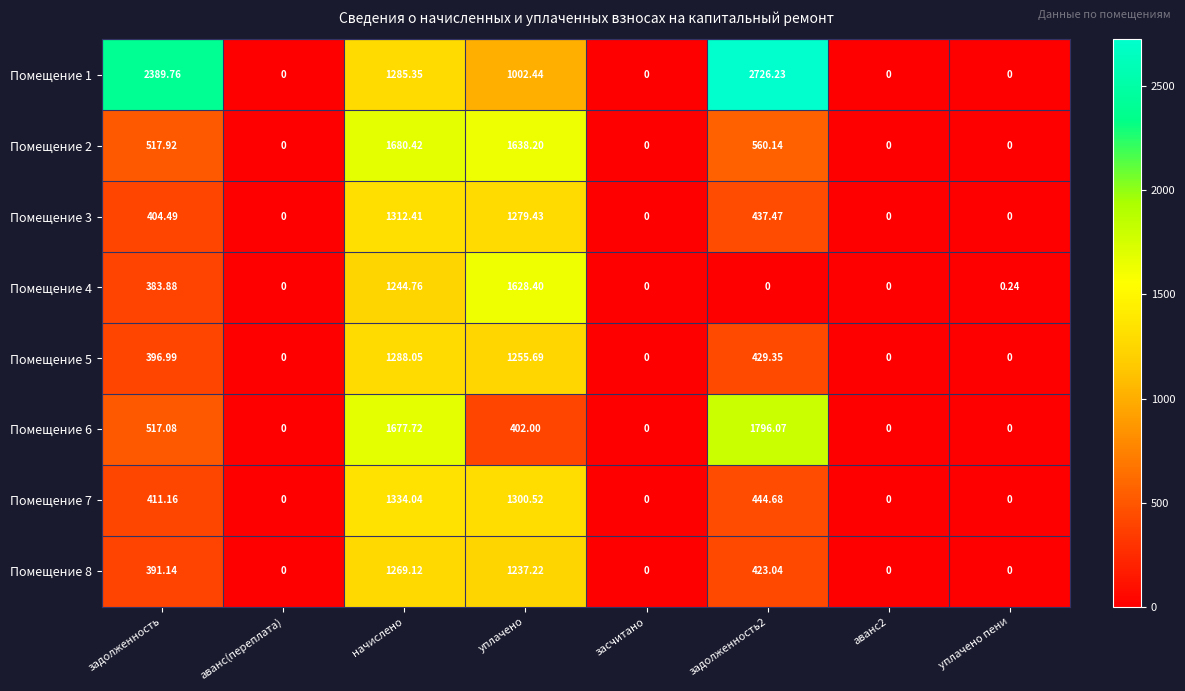

Where is Помещение 4 nearest to the value 814?

задолженность